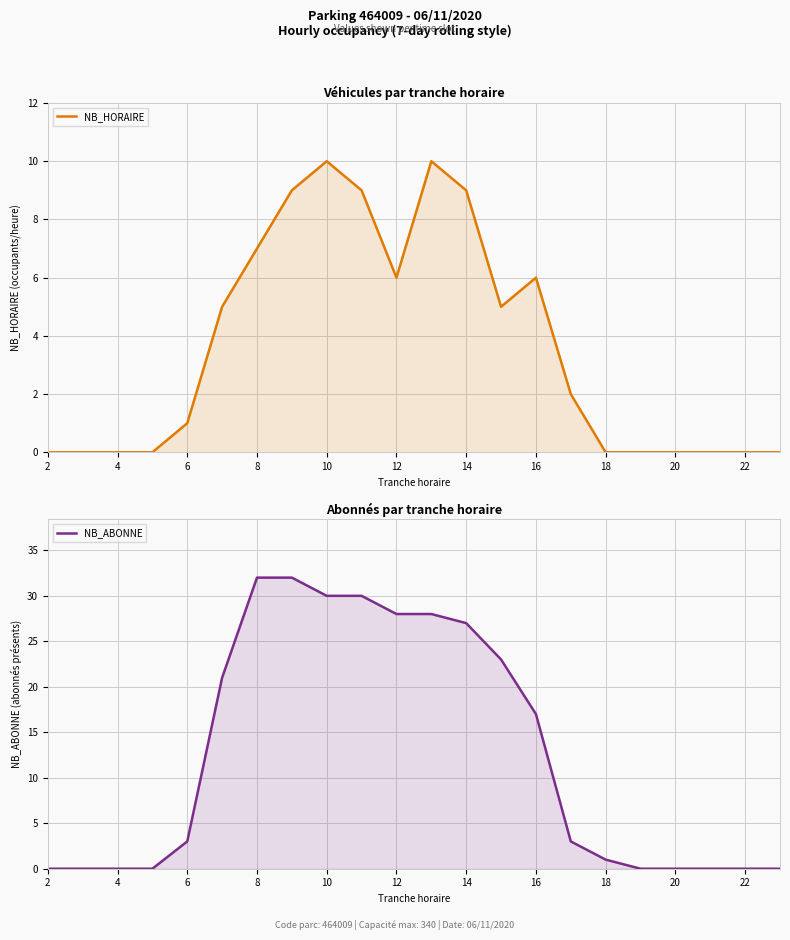

Rank the series at 2 from highest to lowest value.

NB_HORAIRE, NB_ABONNE